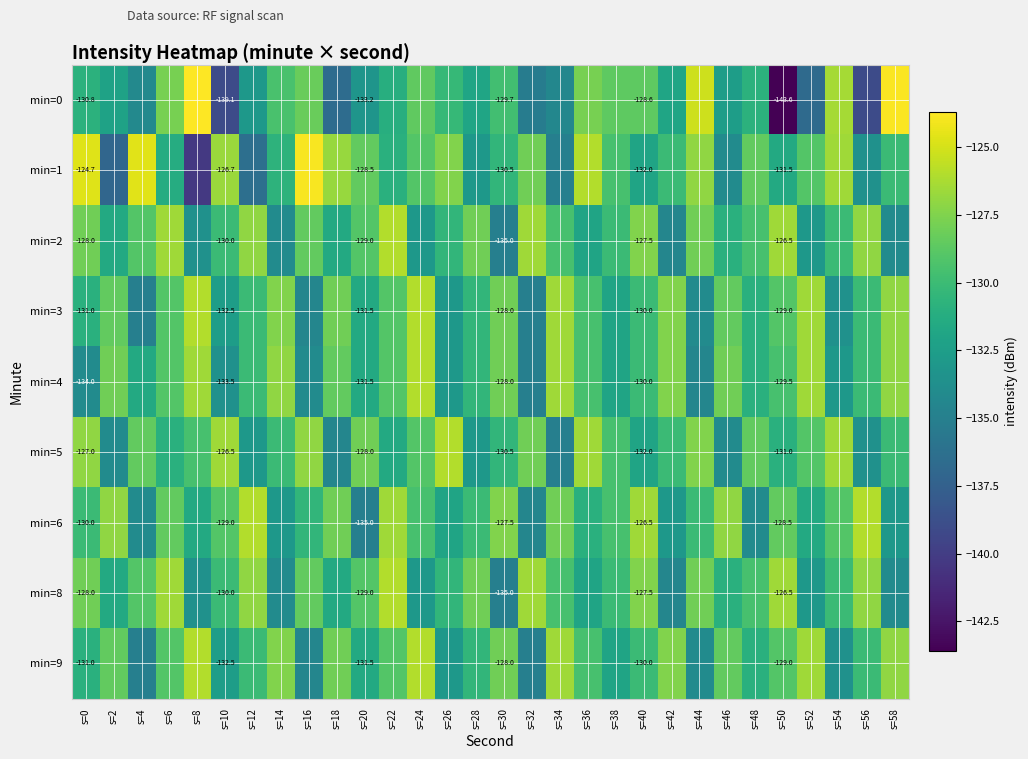

What is the lowest value of the min=1 series?

-140.3